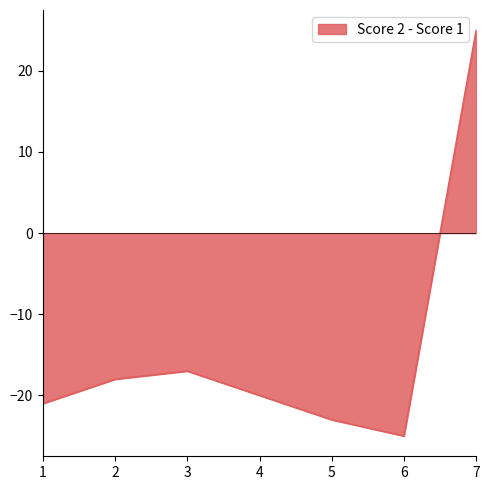

What is the sum of all values?

-99